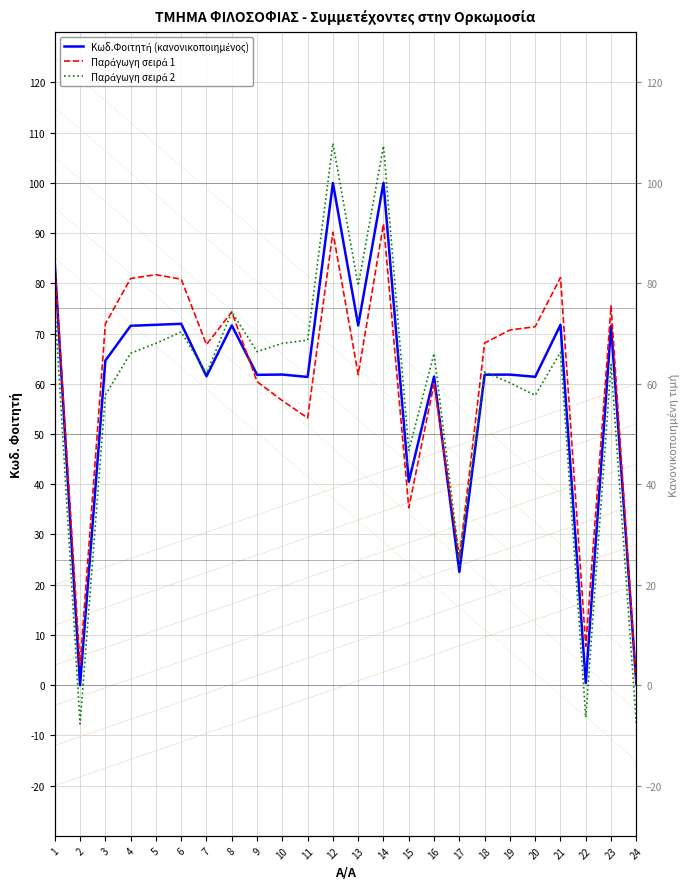

What is the value of the Παράγωγη σειρά 2 point at the 22nd from the left?

-6.4